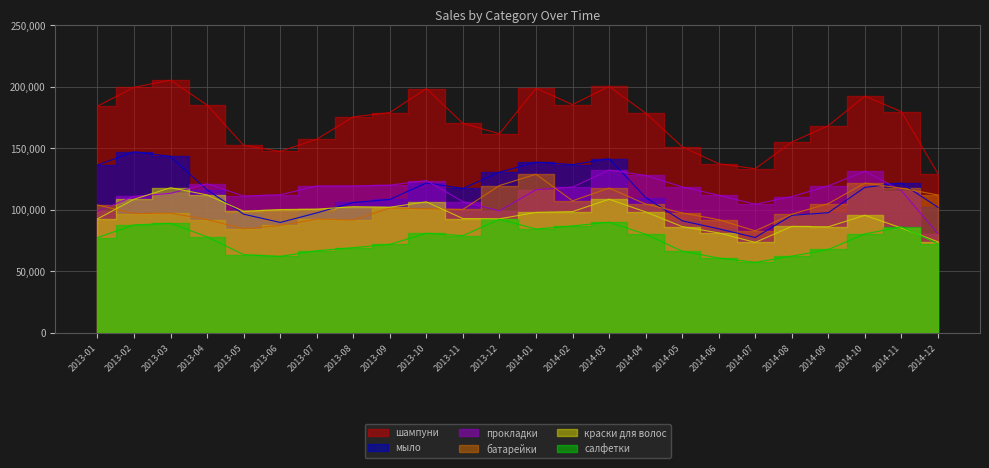

How many lines are shown in the chart?

6